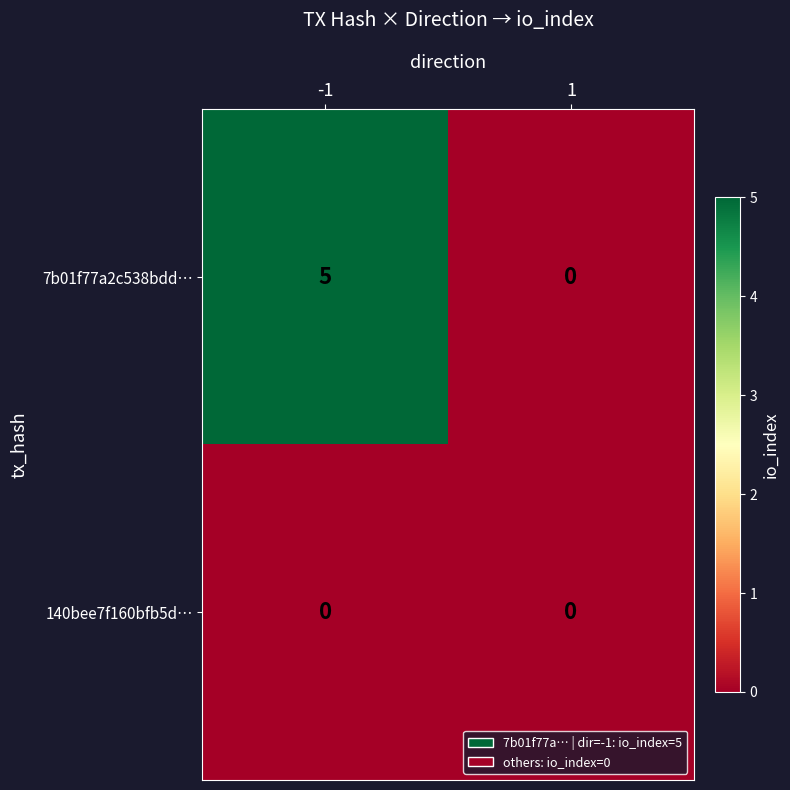

How many categories are shown in the chart?

2